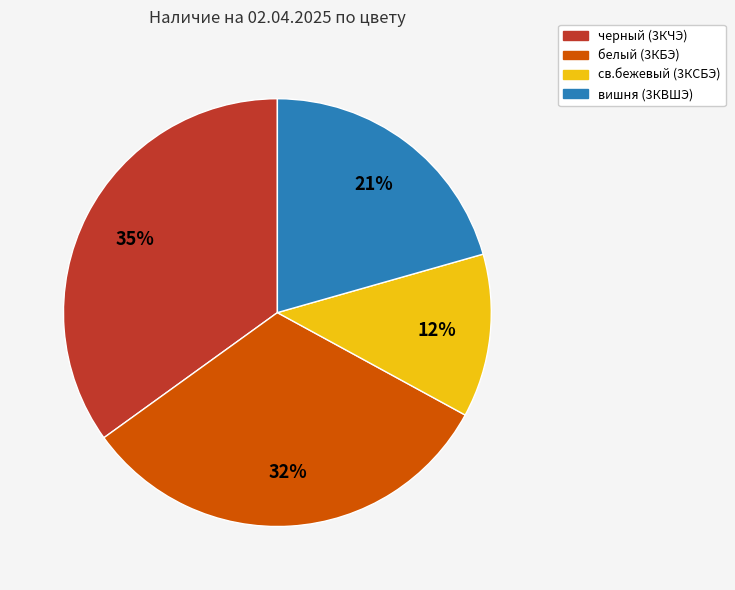

To the nearest percent, what portion does св.бежевый (3КСБЭ) represent?

12%